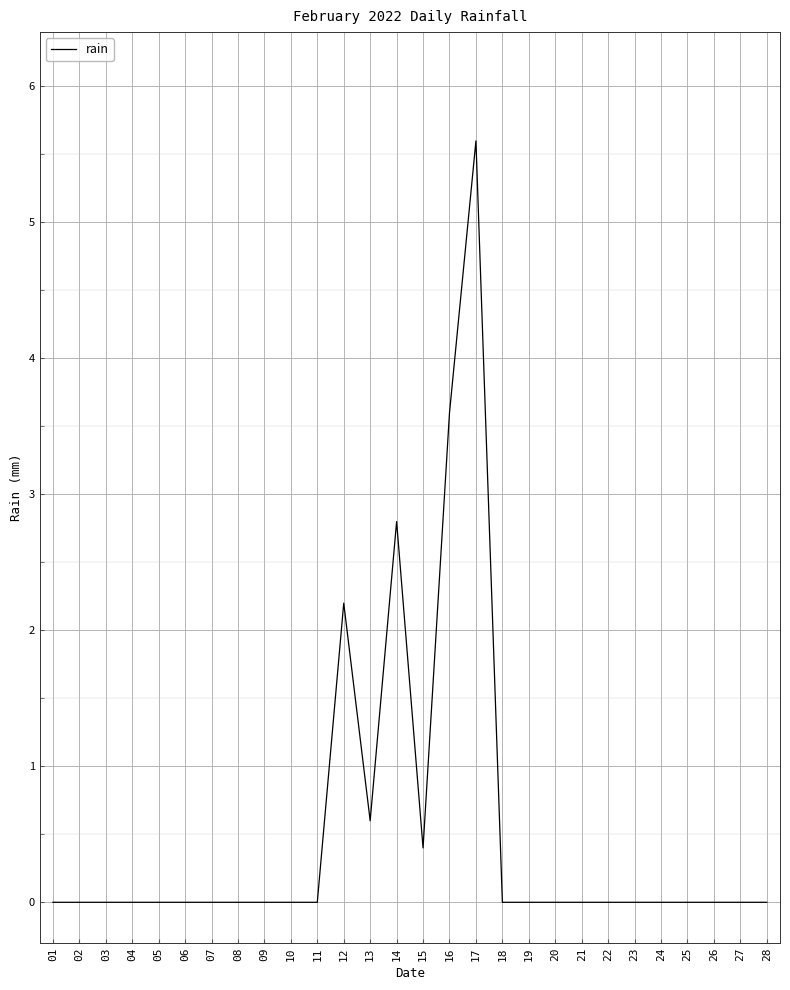

True or false: the data shows 2.3 at 08.

False